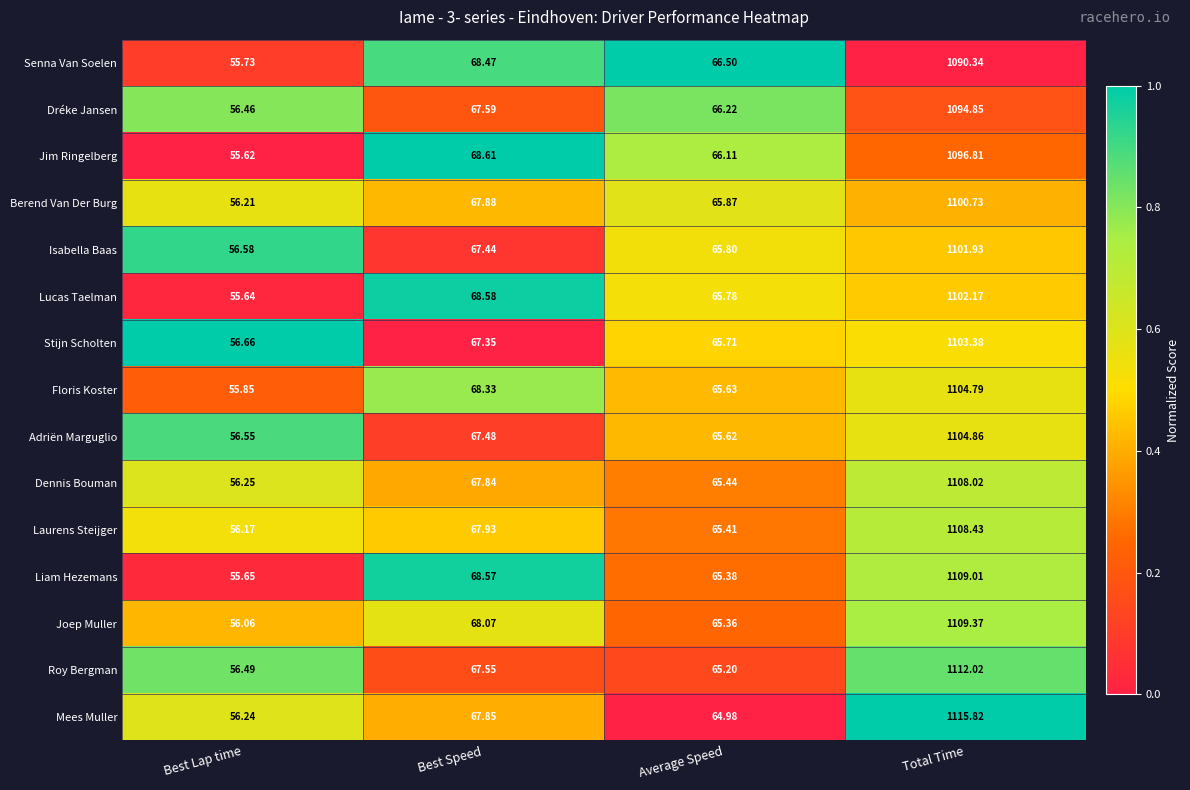

At which label is Jim Ringelberg closest to 576?

Best Speed